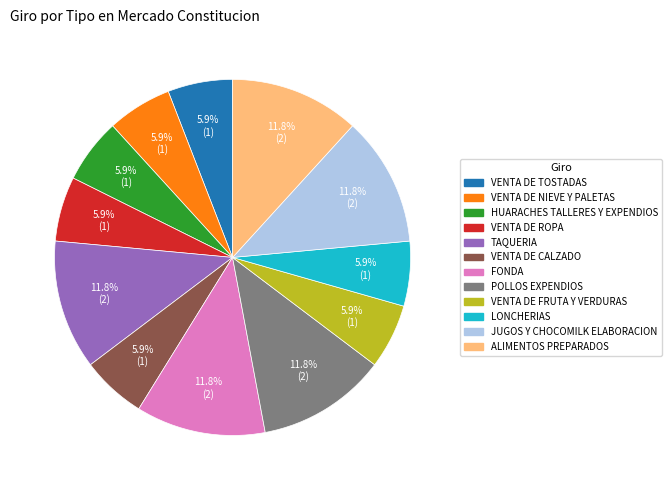

To the nearest percent, what is the difference between the VENTA DE NIEVE Y PALETAS and JUGOS Y CHOCOMILK ELABORACION slice percentages?

6%